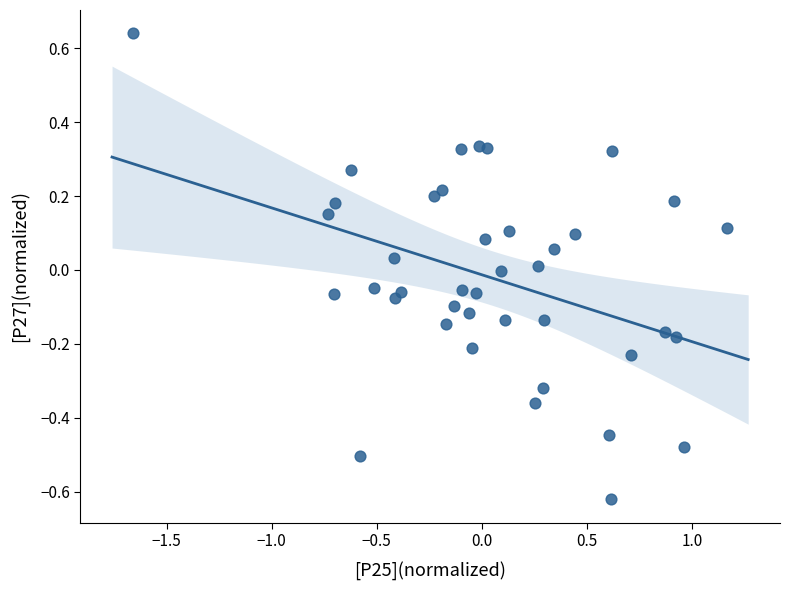

What is the range of Y values (max minus min)?

1.3